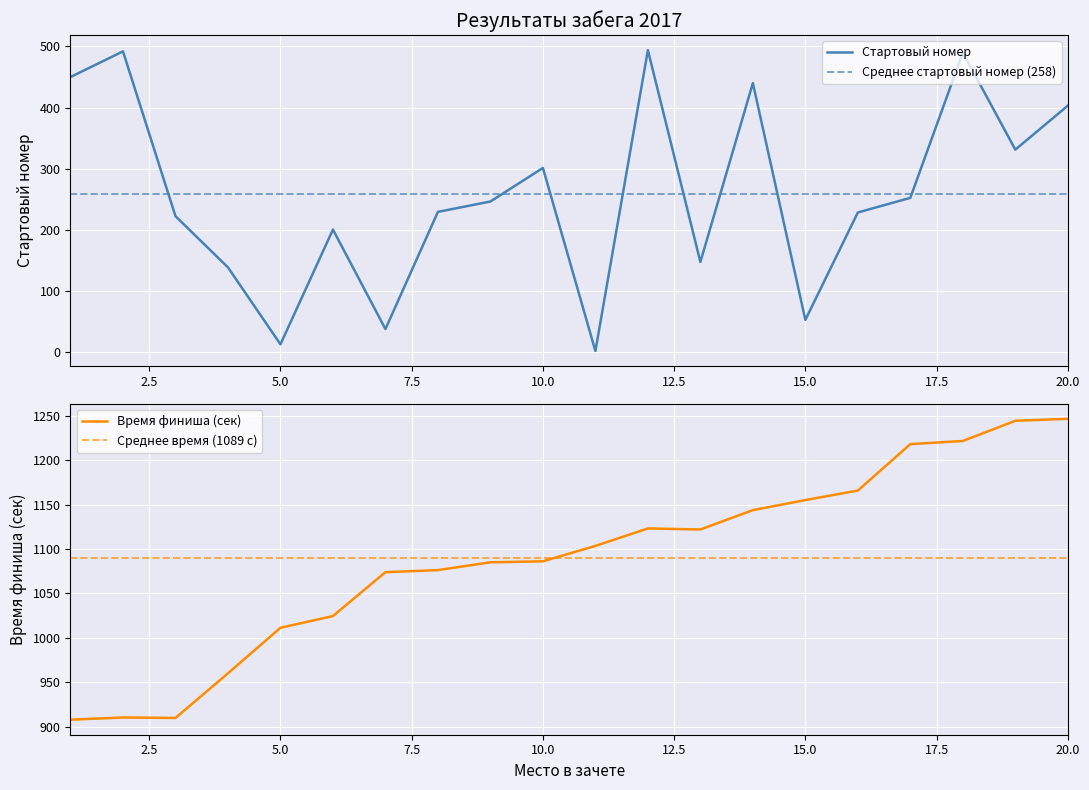

What is the difference between the maximum and minimum values in the Стартовый номер series?

493